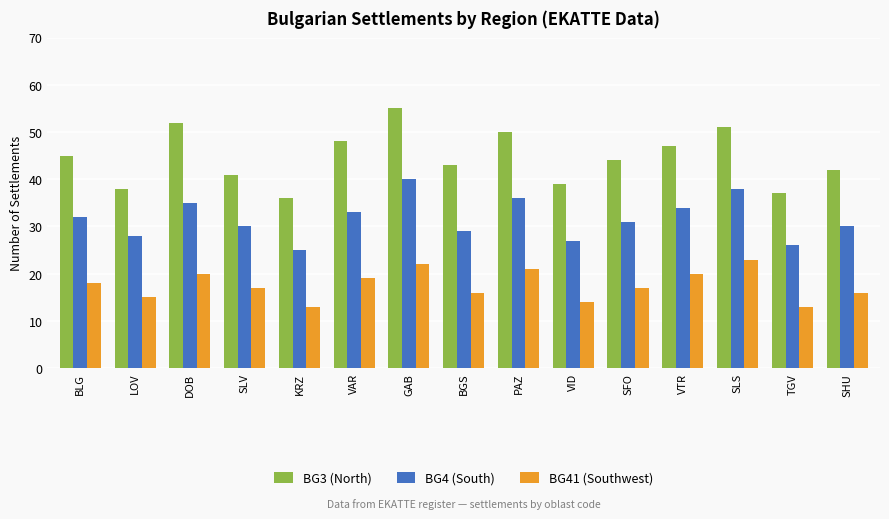

What is the approximate value of BG4 (South) at GAB, to the nearest 10?

40